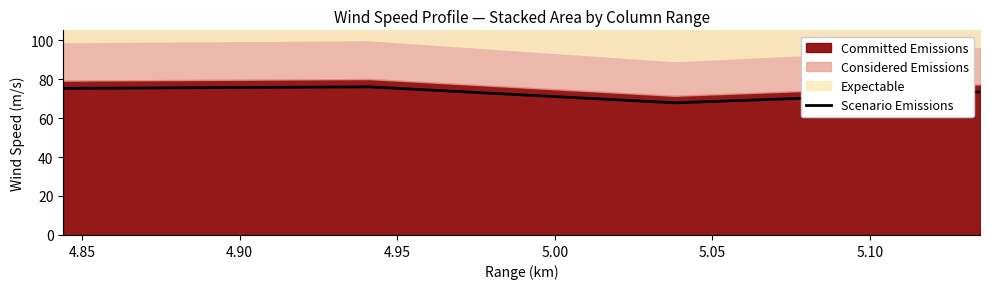

What is the highest value of the Scenario Emissions series?

76.0